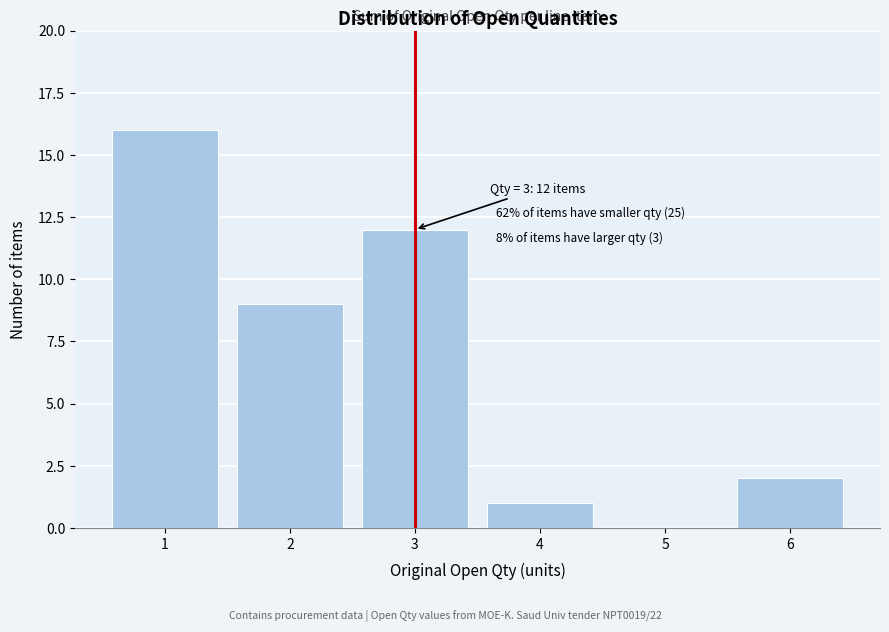

Reading left to right, what are all the values shown in this chart?

1=16	2=9	3=12	4=1	5=0	6=2